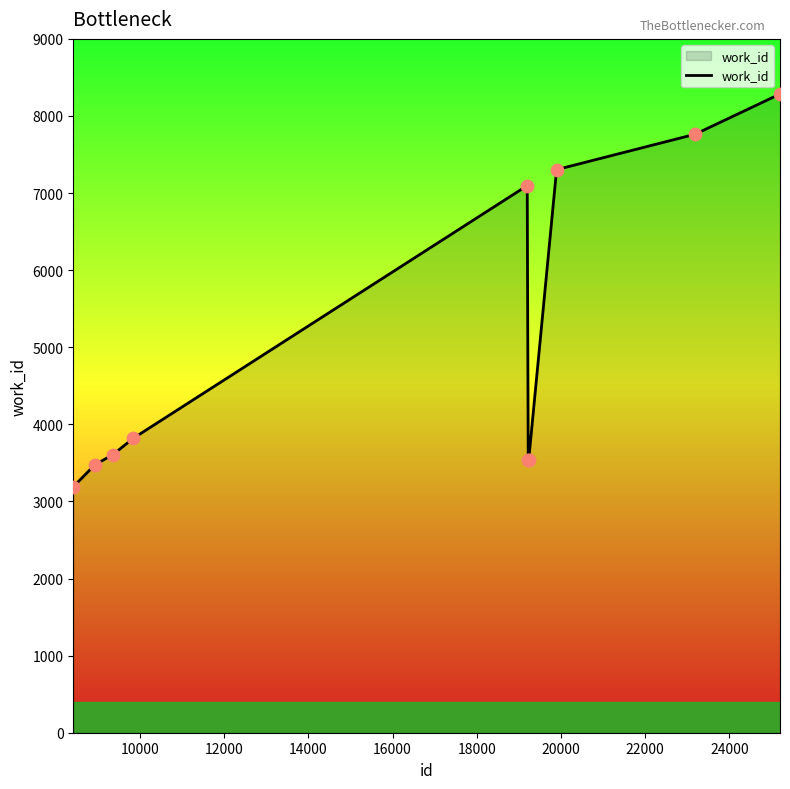

What is the difference between the maximum and minimum values?

5094